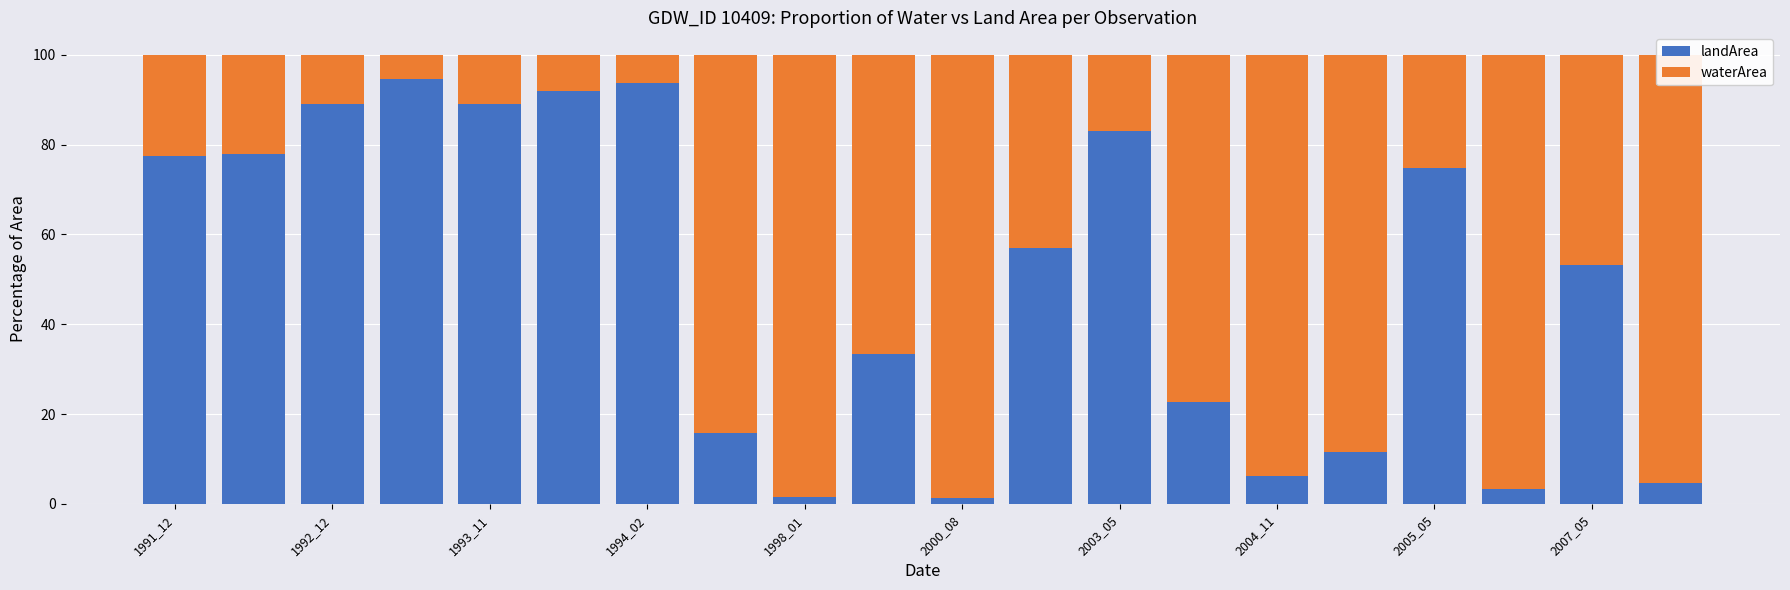

What is the highest value of the landArea series?

94.6